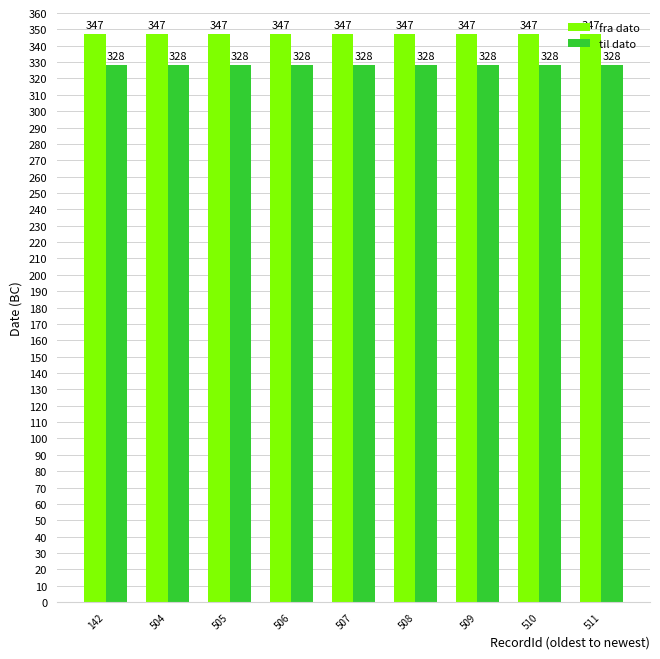

Is it true that til dato equals 328 at 509?

True